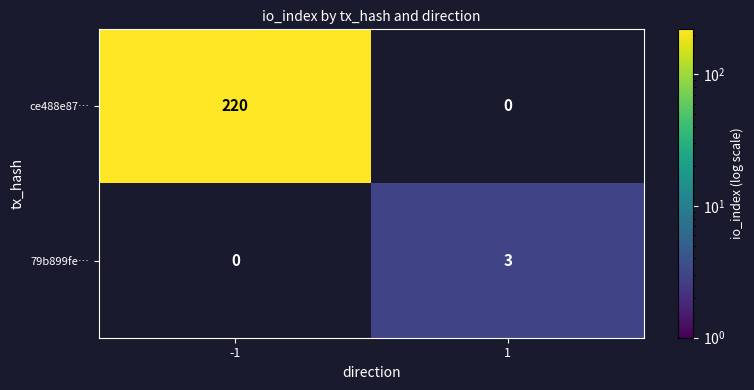

Is it true that 79b899fe… equals 2 at 1?

False